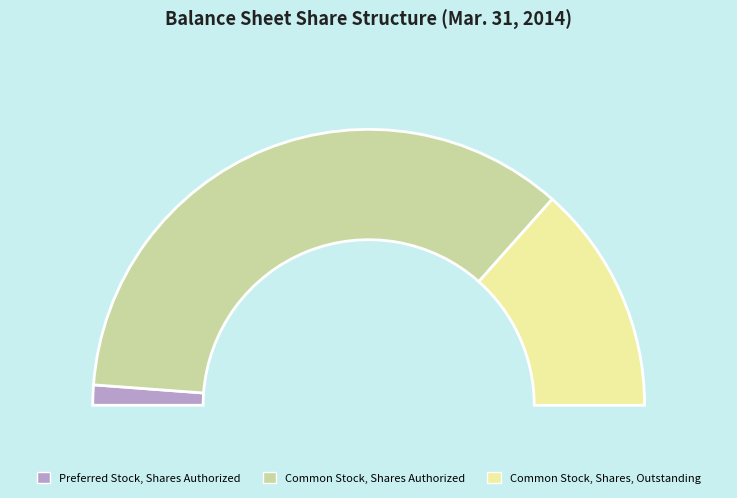

To the nearest percent, what is the difference between the largest and smallest slice percentages?

71%